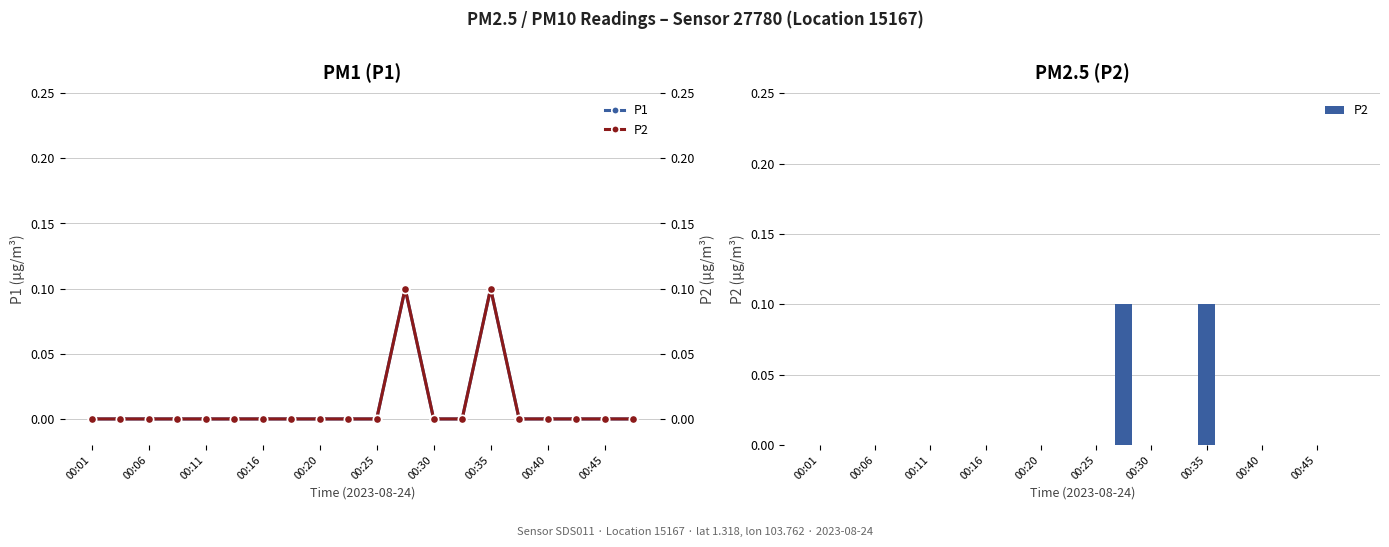

The P1 series shows -0.1 at 00:20. True or false?

False